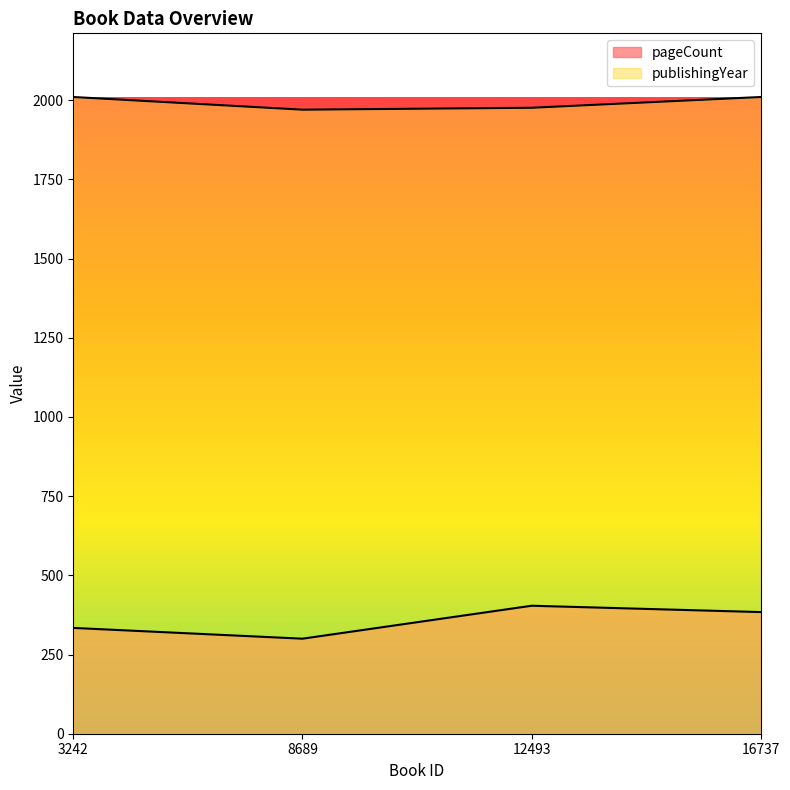

The publishingYear series shows 1257 at 12493. True or false?

False